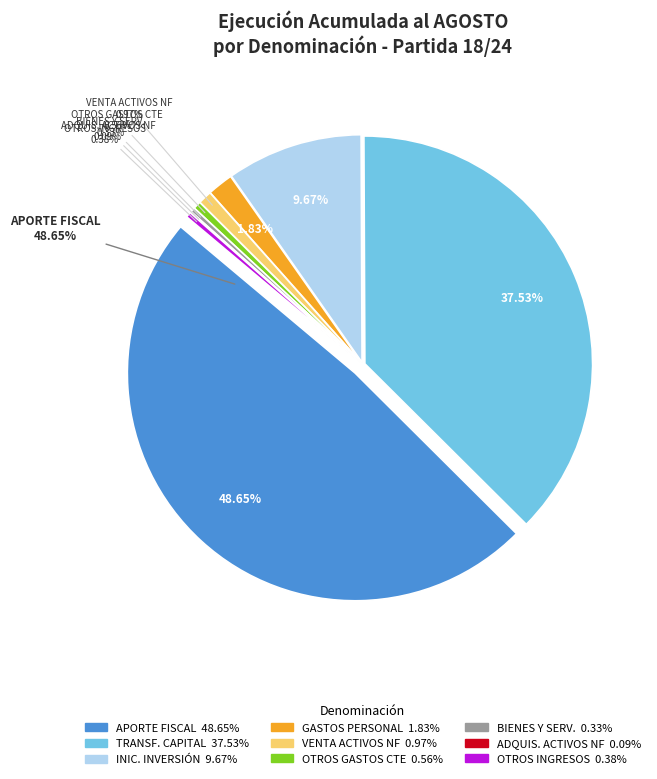

Is it true that OTROS GASTOS CORRIENTES is 1% of the pie?

True